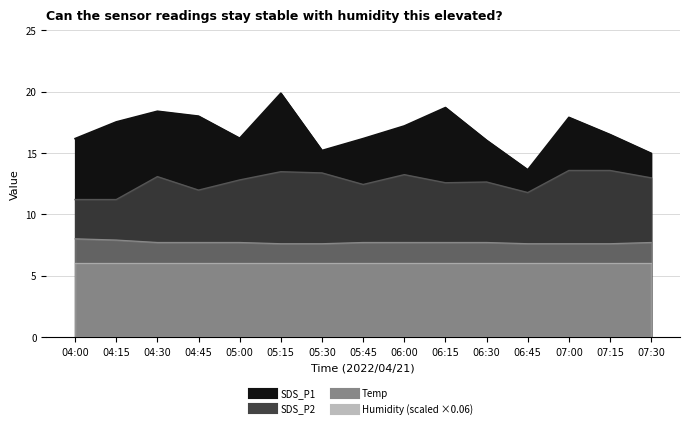

True or false: SDS_P1 and Temp cross at least once.

False